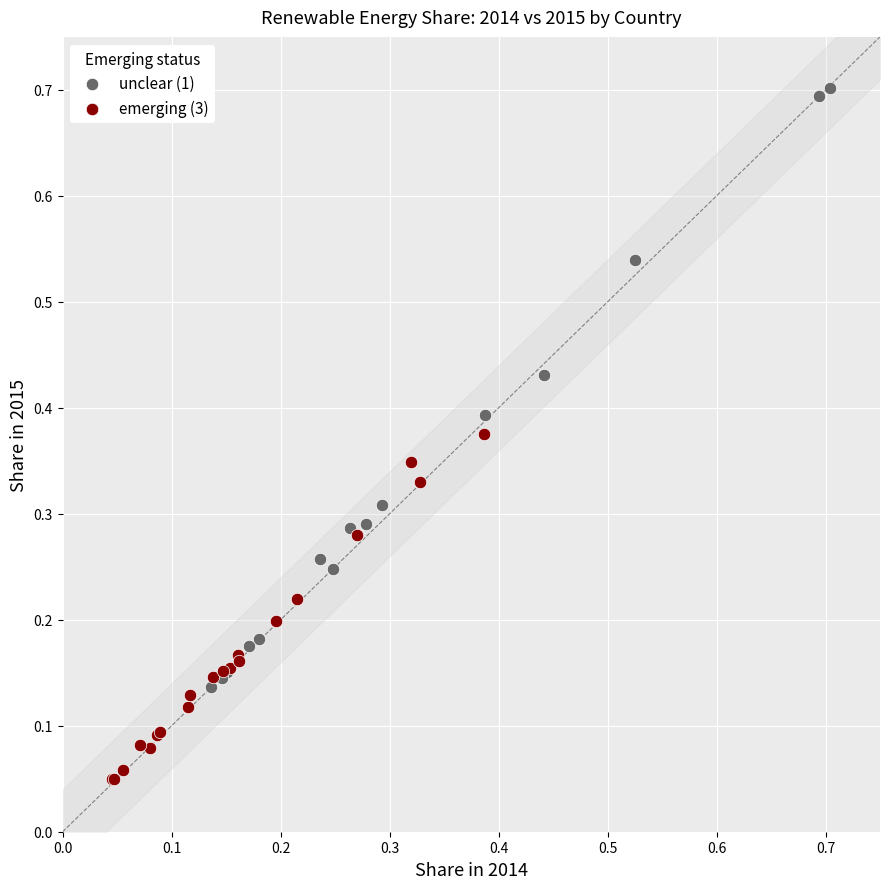

Which series has the largest Y range (max minus min)?

unclear (1)